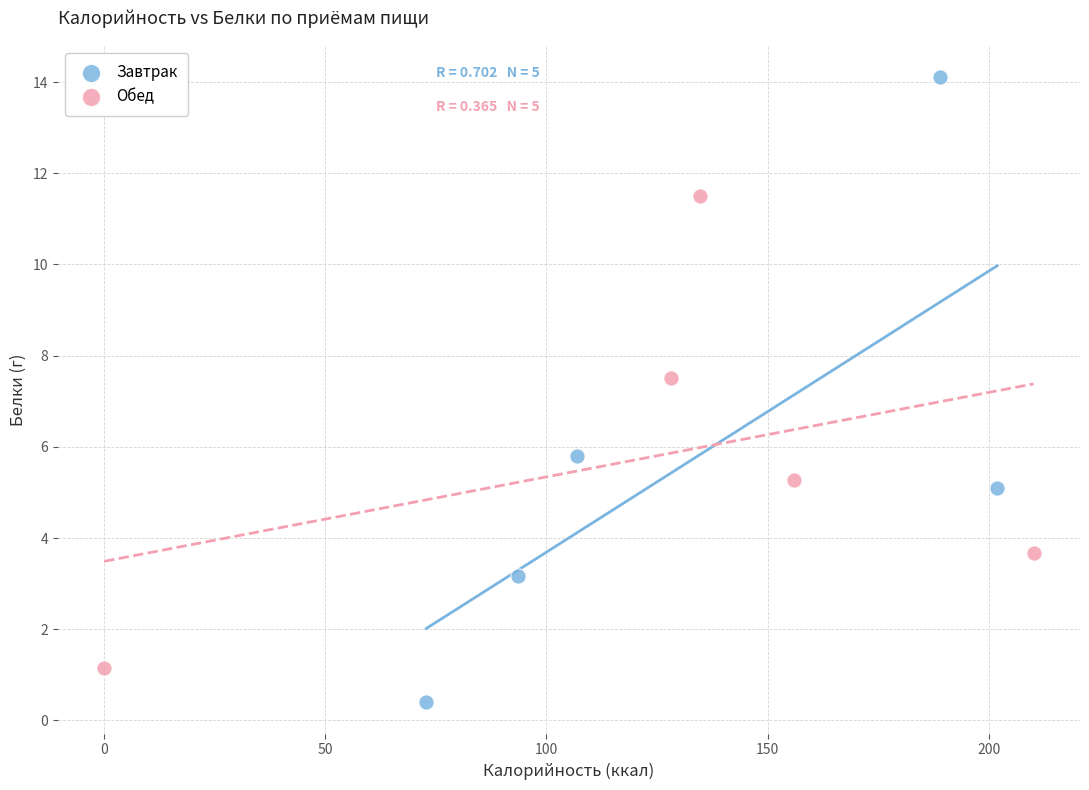

Which series reaches the minimum Y coordinate?

Завтрак